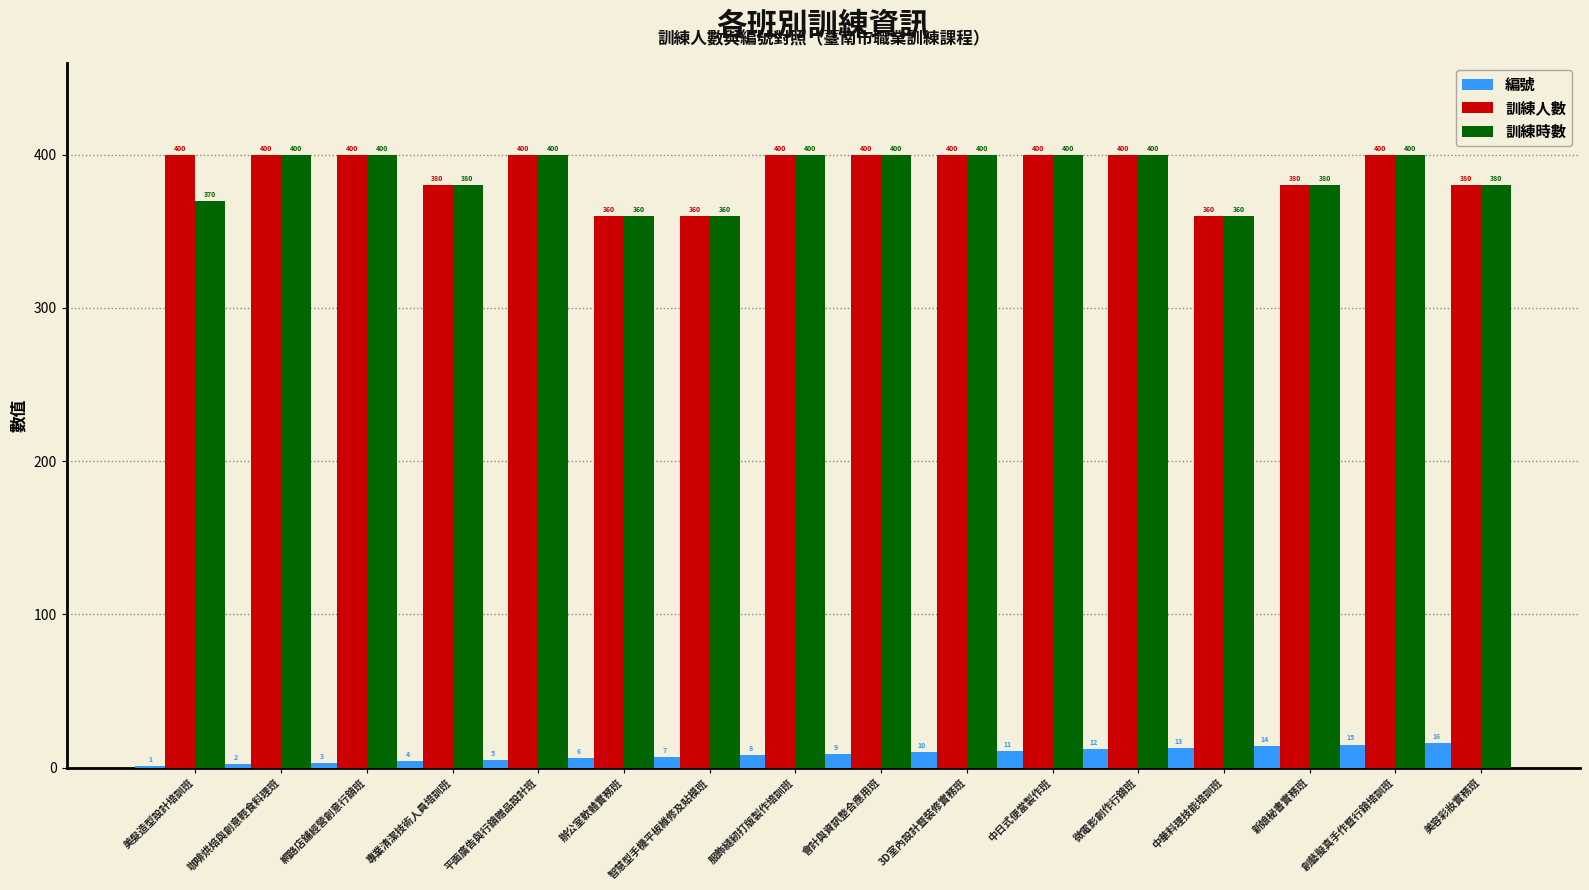

Reading right to left, what are all the values shown in this chart?

編號: 16	15	14	13	12	11	10	9	8	7	6	5	4	3	2	1
訓練人數: 380	400	380	360	400	400	400	400	400	360	360	400	380	400	400	400
訓練時數: 380	400	380	360	400	400	400	400	400	360	360	400	380	400	400	370